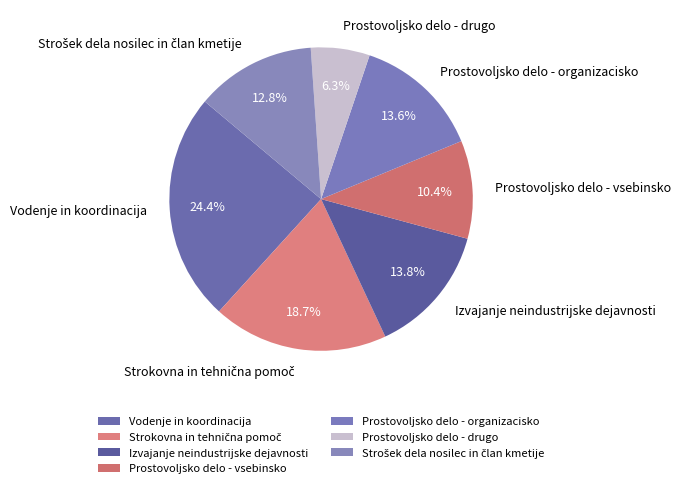

To the nearest percent, what is the difference between the Vodenje in koordinacija and Prostovoljsko delo - vsebinsko slice percentages?

14%